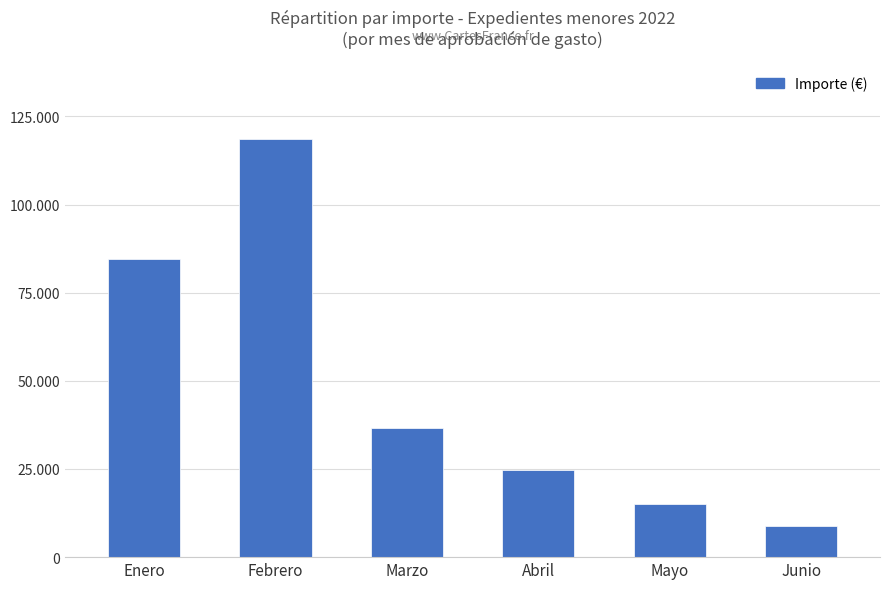

List the labels in order of value, largest first.

Febrero, Enero, Marzo, Abril, Mayo, Junio